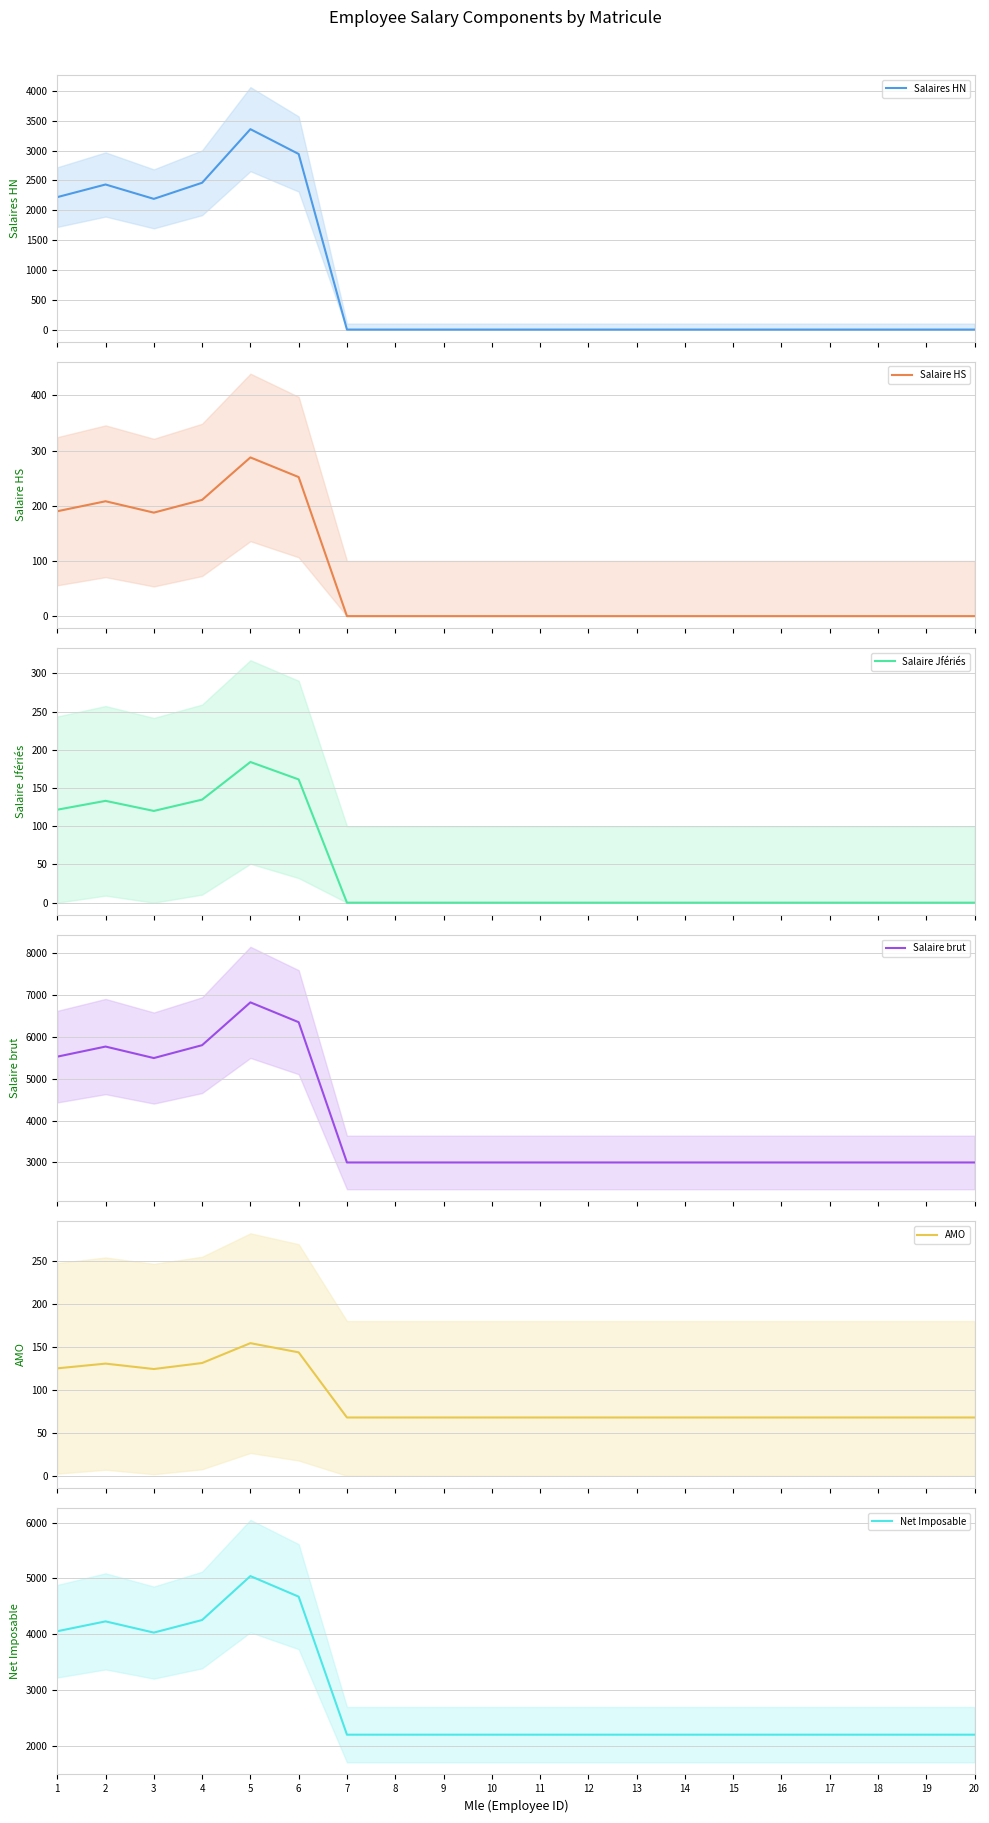

Is the value of Salaires HN at 11 greater than the value of AMO at 4?

No